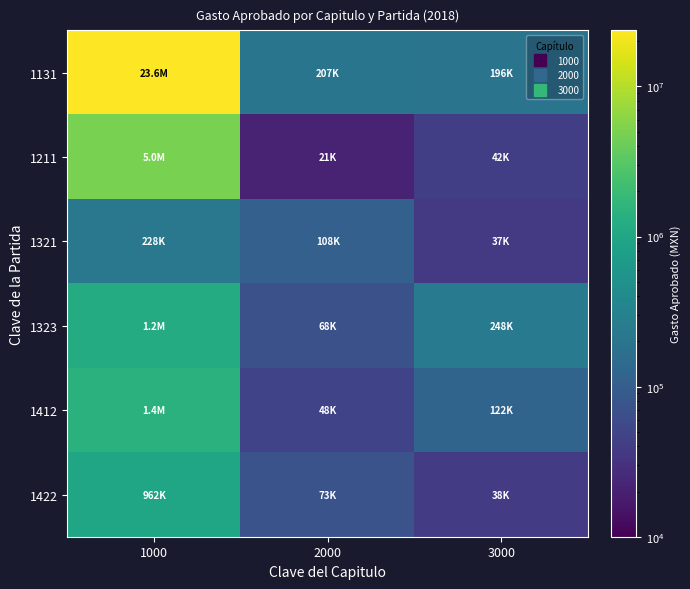

At which category is the sum across all series the highest?

1000